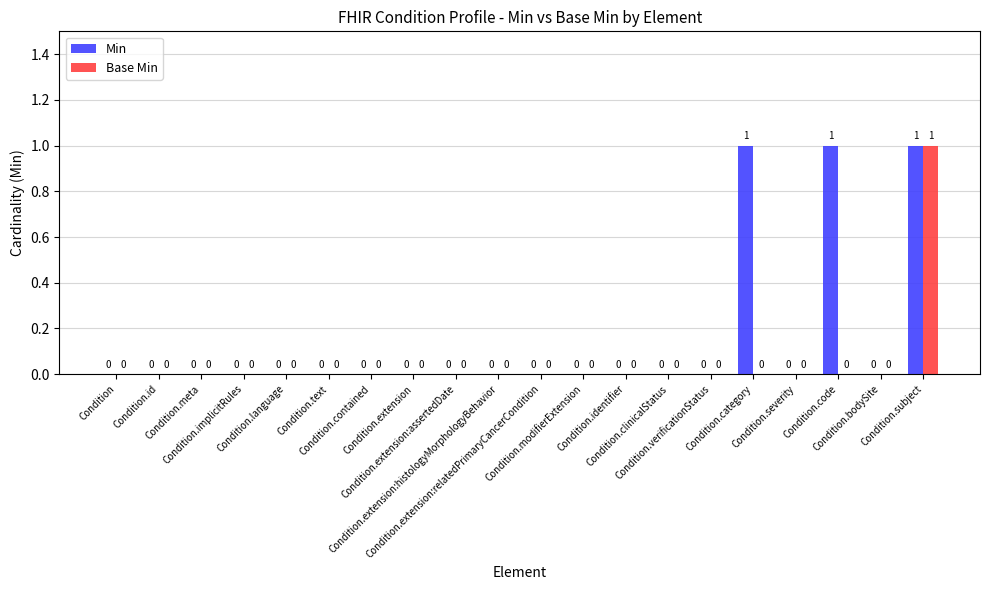

Which series has the largest total across all categories?

Min